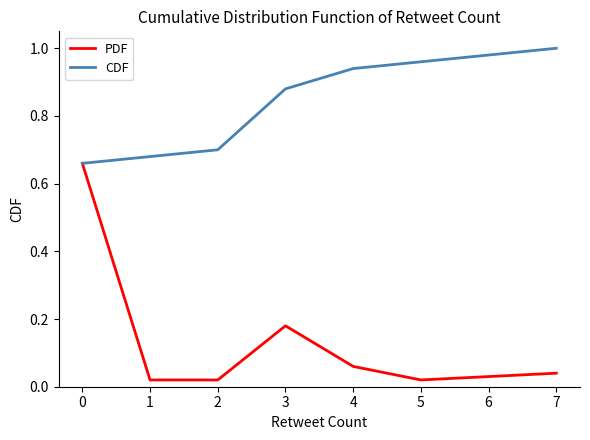

What are all the series names shown in the legend?

PDF, CDF